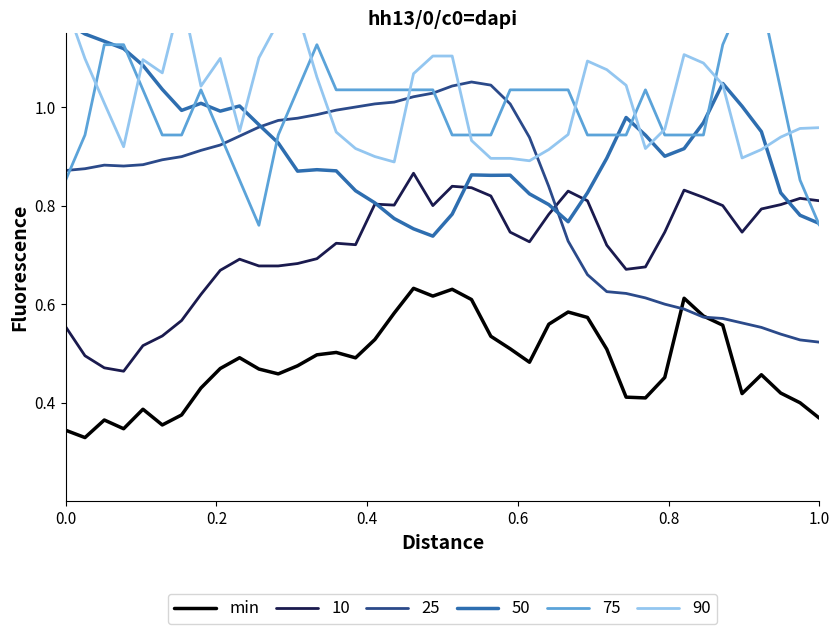

True or false: min and 10 cross at least once.

False